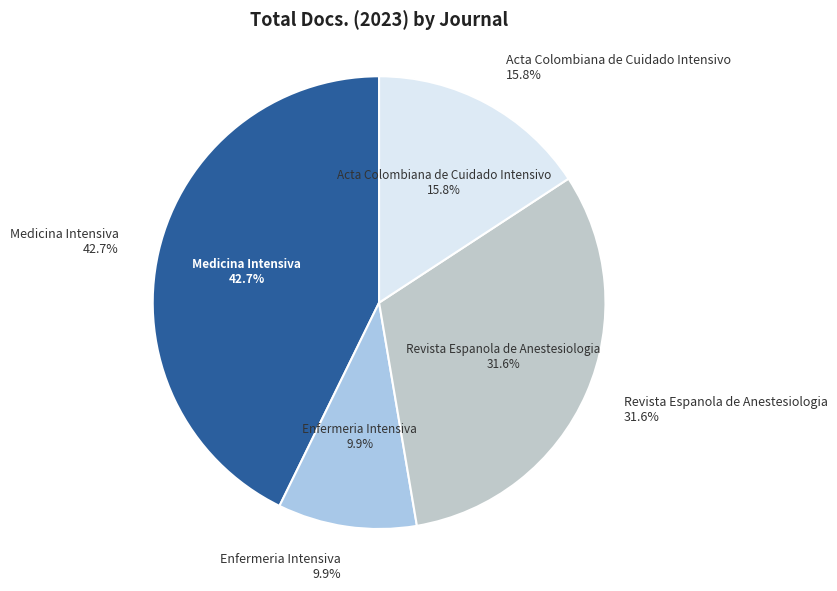

Does Acta Colombiana de Cuidado Intensivo account for over 50% of the chart?

No